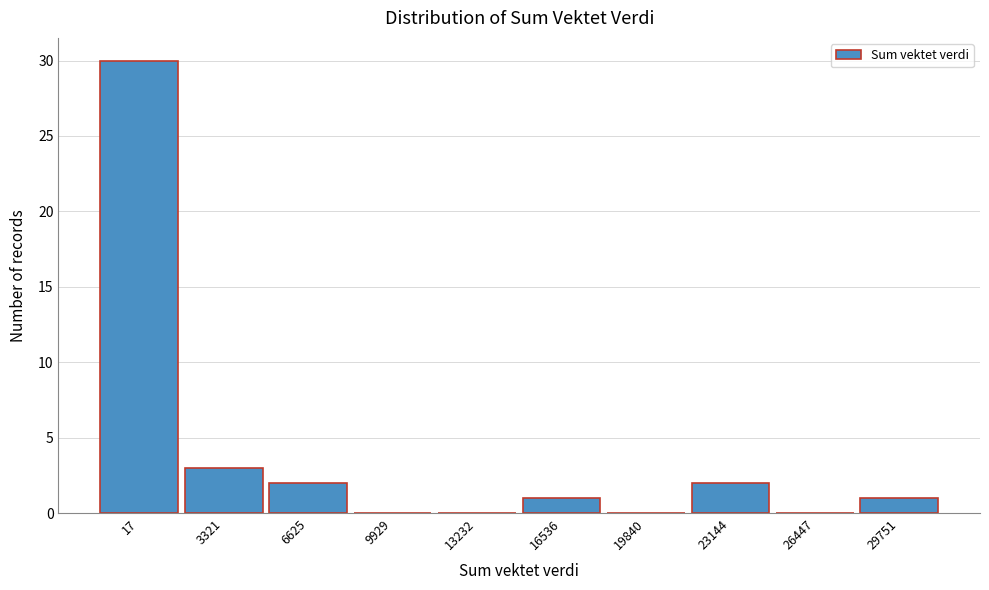

Reading left to right, what are all the values shown in this chart?

17=30	3321=3	6625=2	9929=0	13232=0	16536=1	19840=0	23144=2	26447=0	29751=1